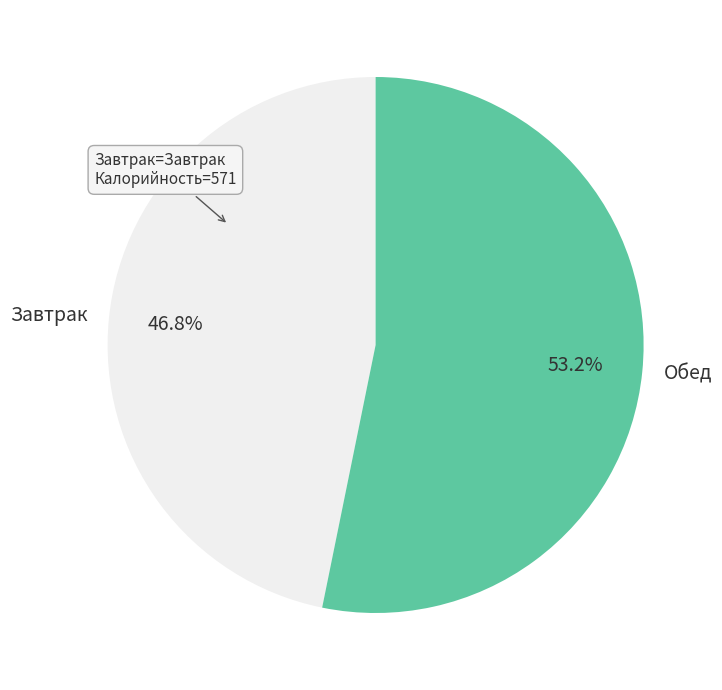

What is the ratio of the value at Завтрак to the value at Обед?

0.9